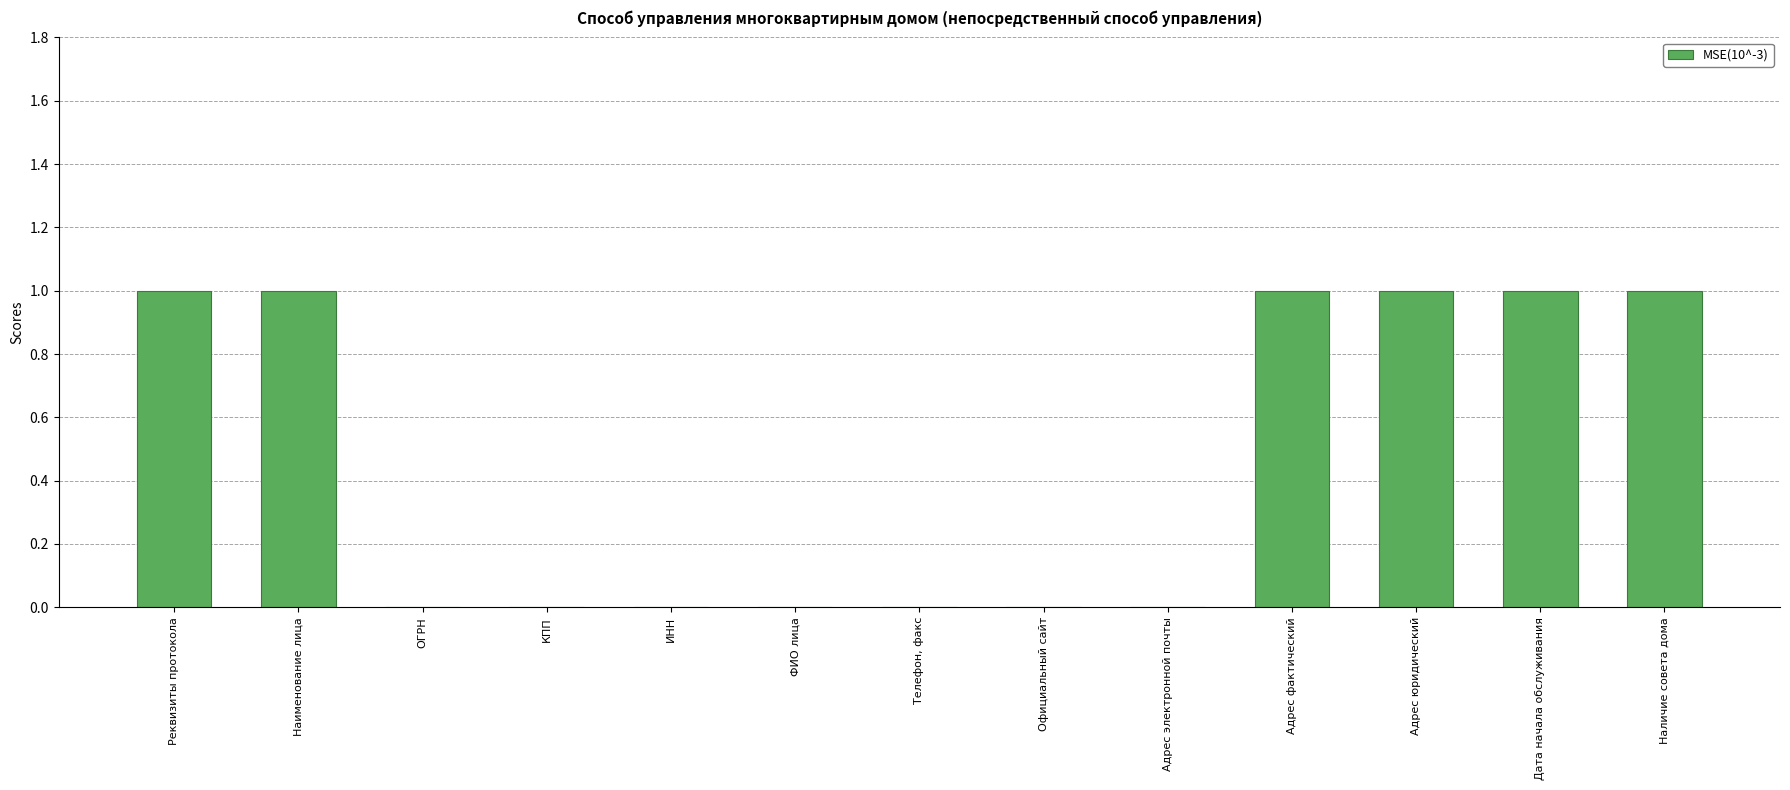

What is the sum of all values?

6